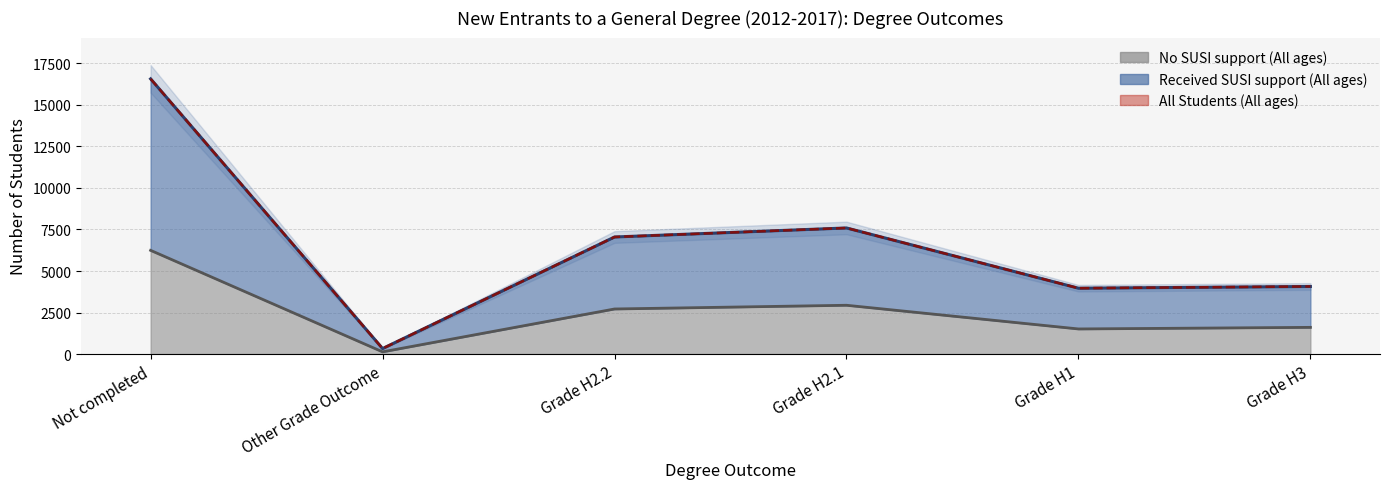

Is it true that All Students (All ages) equals 25705 at Not completed?

False